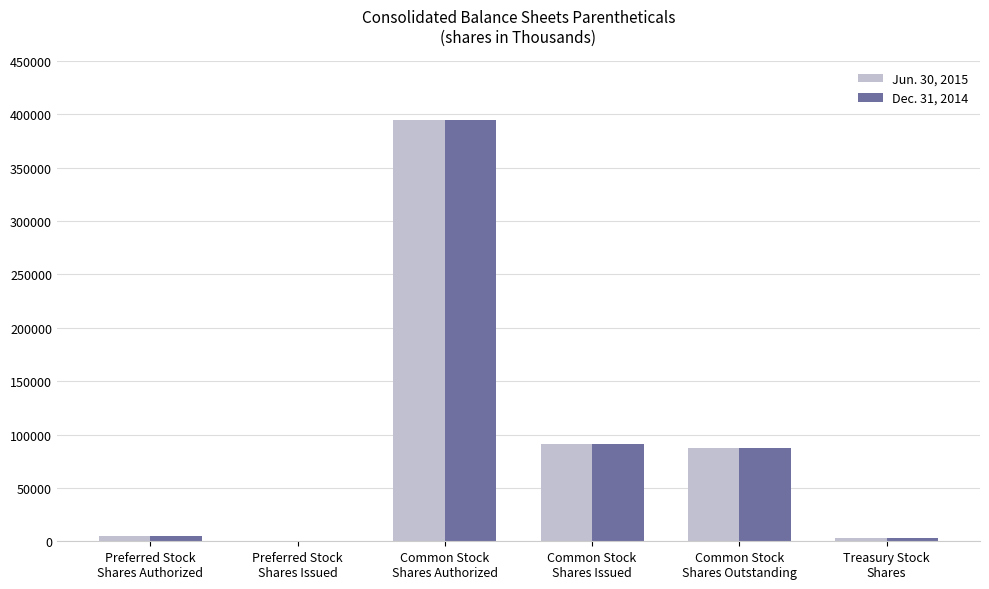

Reading left to right, extract all data points from this chart.

Jun. 30, 2015: 5000	0	395000	90689	87862	2827
Dec. 31, 2014: 5000	0	395000	90689	87781	2908